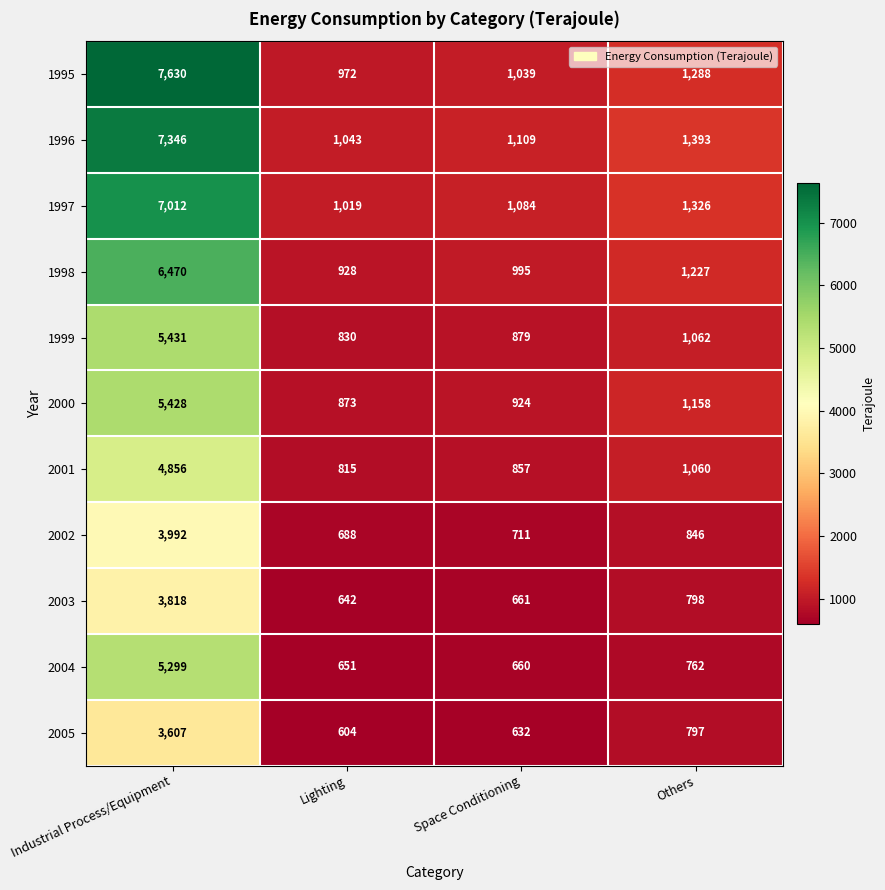

The value of 1998 at Industrial Process/Equipment is 9571. True or false?

False